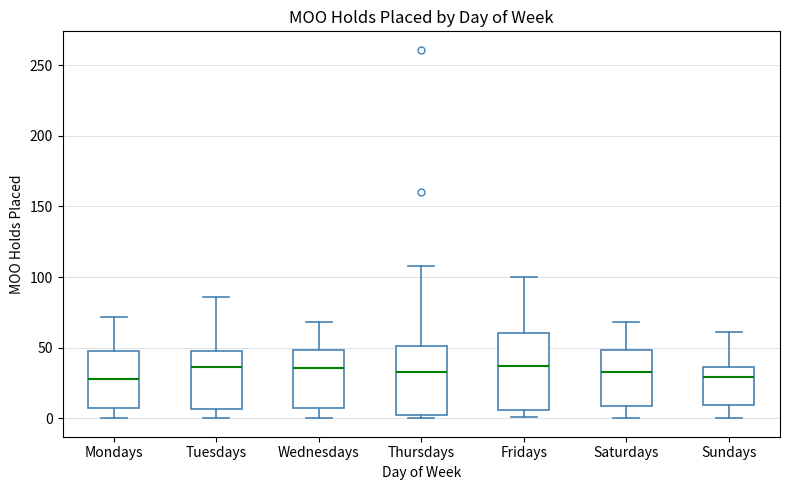

Which box is the tallest, from its lower edge to its upper edge?

Fridays